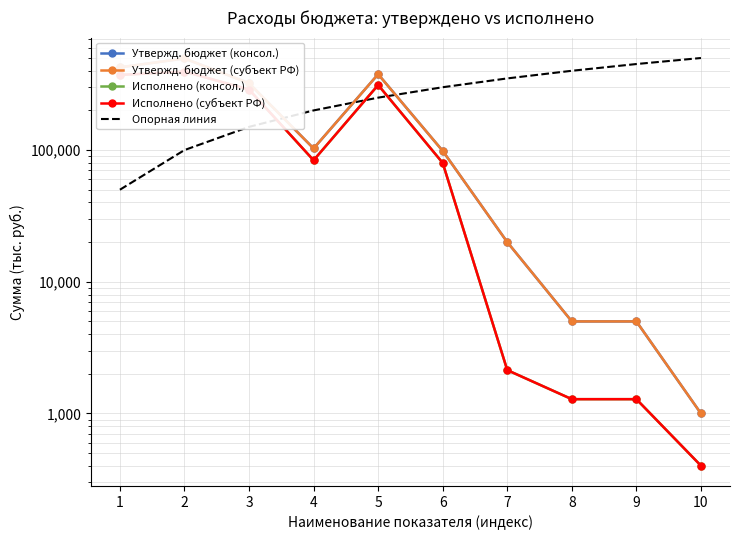

How many values in the Исполнено (субъект РФ) series are below 83628?

5